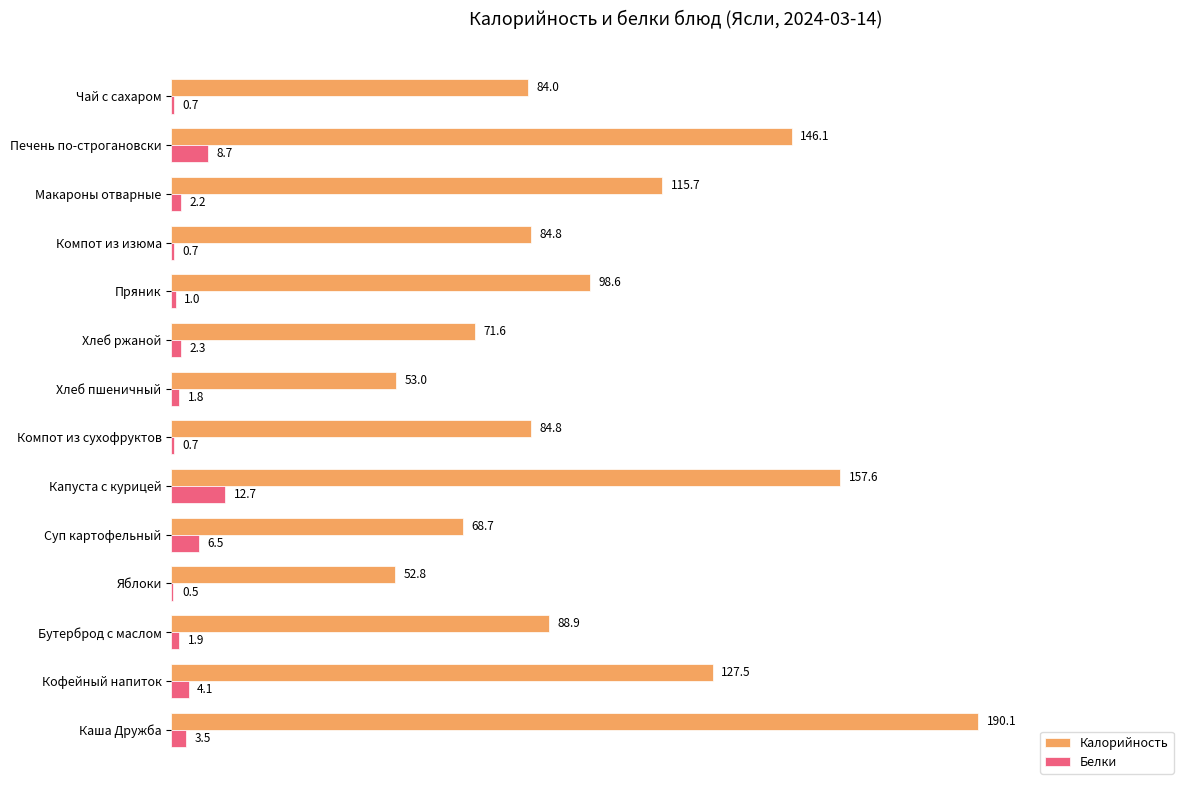

Is it true that Белки equals 2.3 at Хлеб ржаной?

True